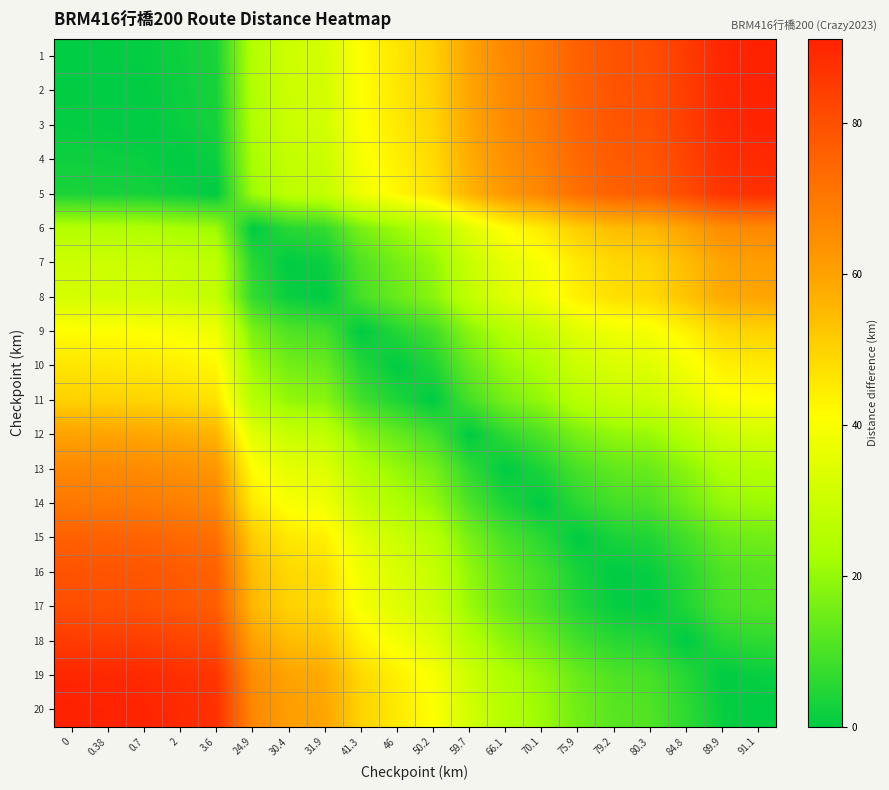

Count the number of categories in the chart.

20